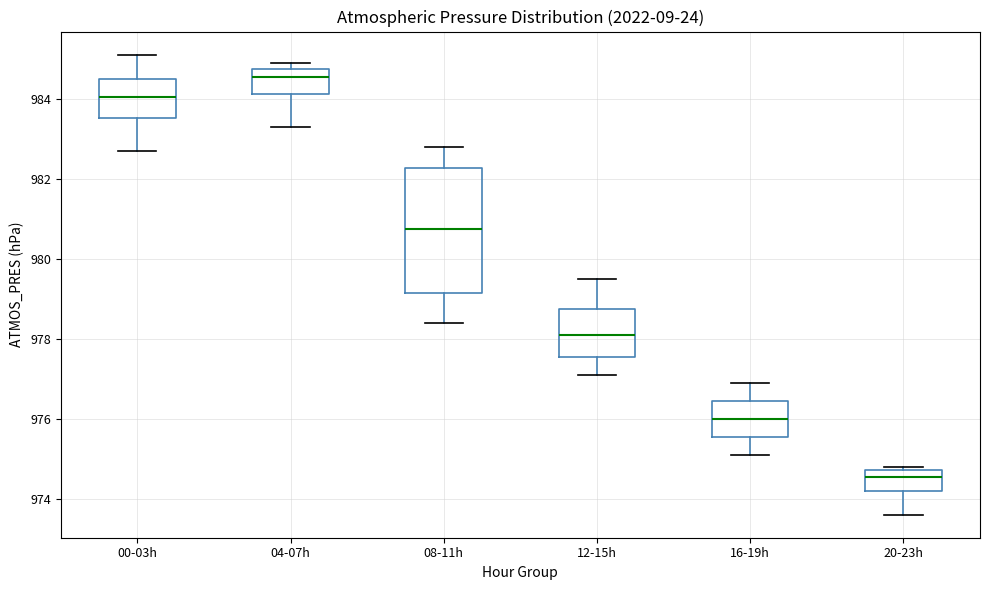

Reading left to right, read every box against the y-axis: the position of its median line, the range the box covers, and the ends of its whiskers. The values are not printed on the chart, so give them approximately, as read against the axis.

00-03h: median 984.0, box 983.6 to 984.6, whiskers 982.8 to 985.2
04-07h: median 984.6, box 984.2 to 984.8, whiskers 983.4 to 985.0
08-11h: median 980.8, box 979.2 to 982.2, whiskers 978.4 to 982.8
12-15h: median 978.2, box 977.6 to 978.8, whiskers 977.2 to 979.6
16-19h: median 976.0, box 975.6 to 976.4, whiskers 975.2 to 977.0
20-23h: median 974.6, box 974.2 to 974.8, whiskers 973.6 to 974.8 (just above the box's upper edge)